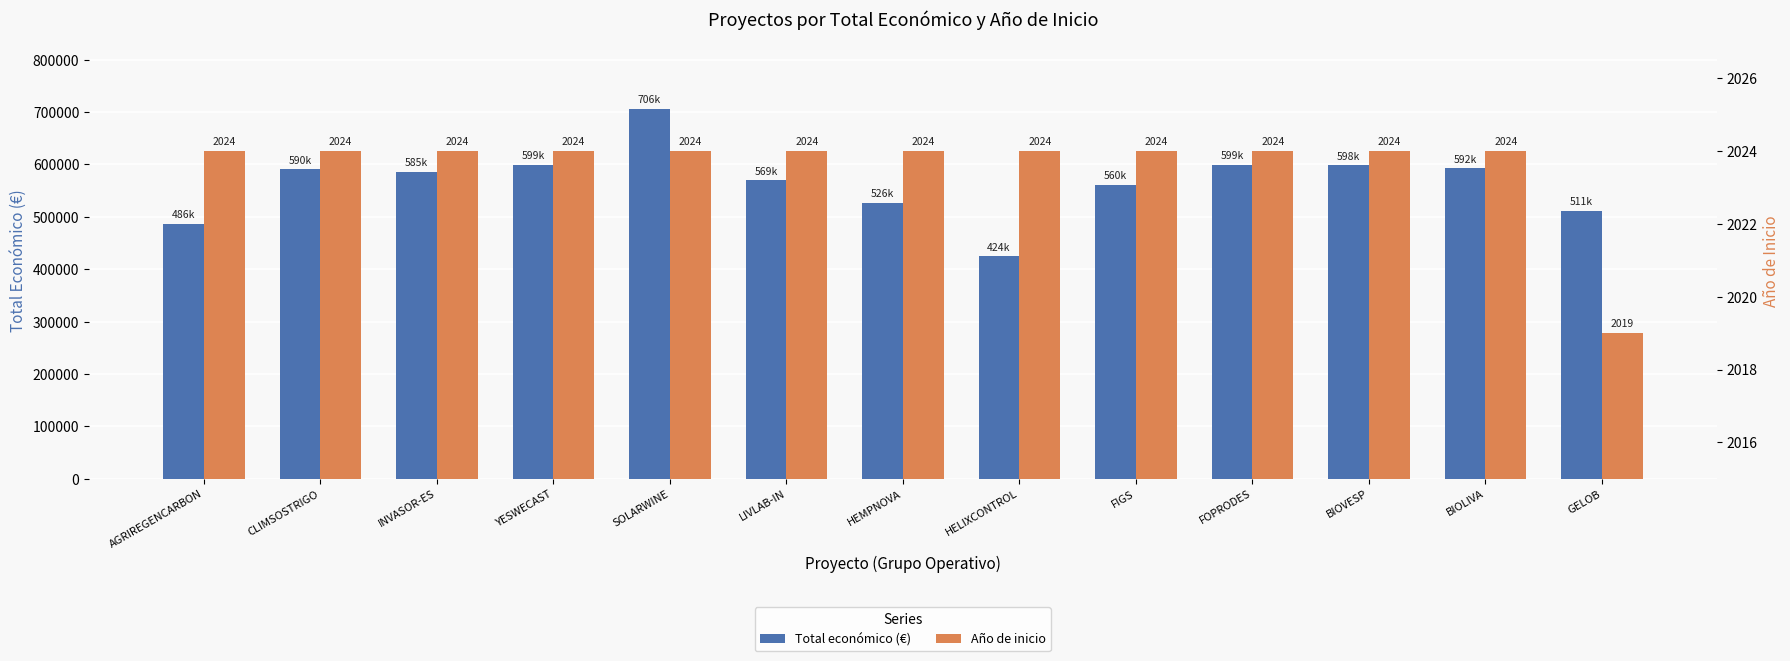

What is the total value across all series at SOLARWINE?

708721